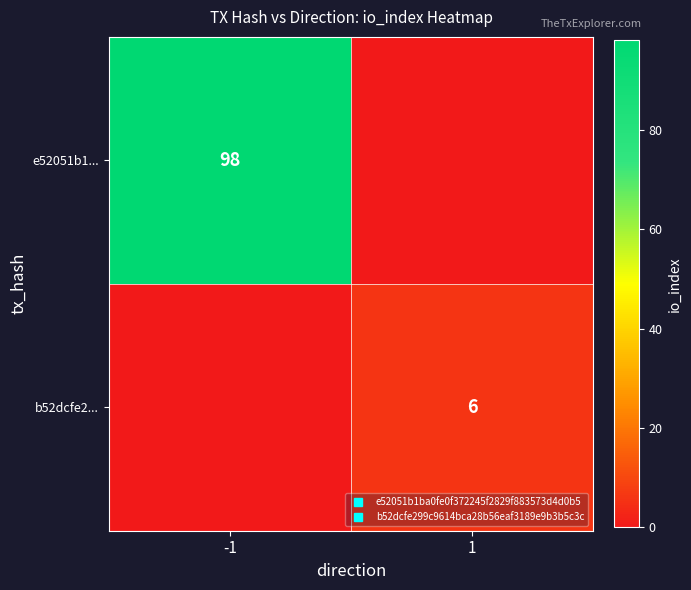

What is the difference between the maximum and minimum values in the b52dcfe2... series?

6